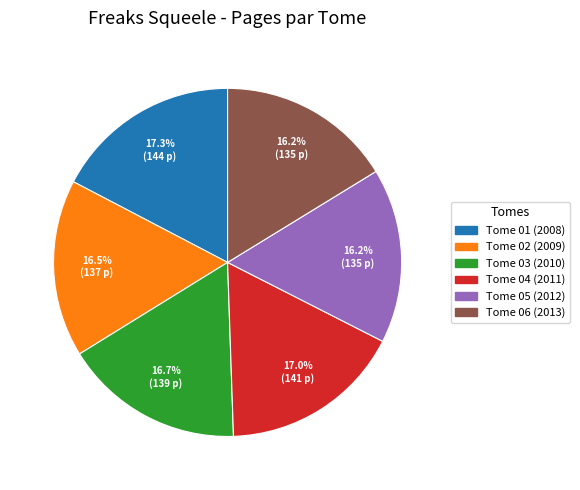

Does Tome 01 (2008) represent more than half of the total?

No